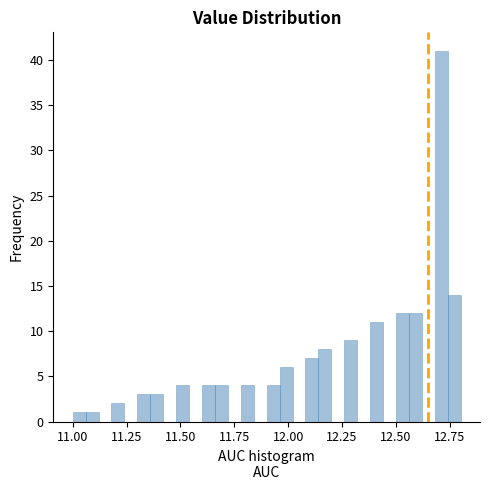

Around what value on the x-axis is the tallest bar? Give the approximate position of its centre, as read against the axis.

12.70